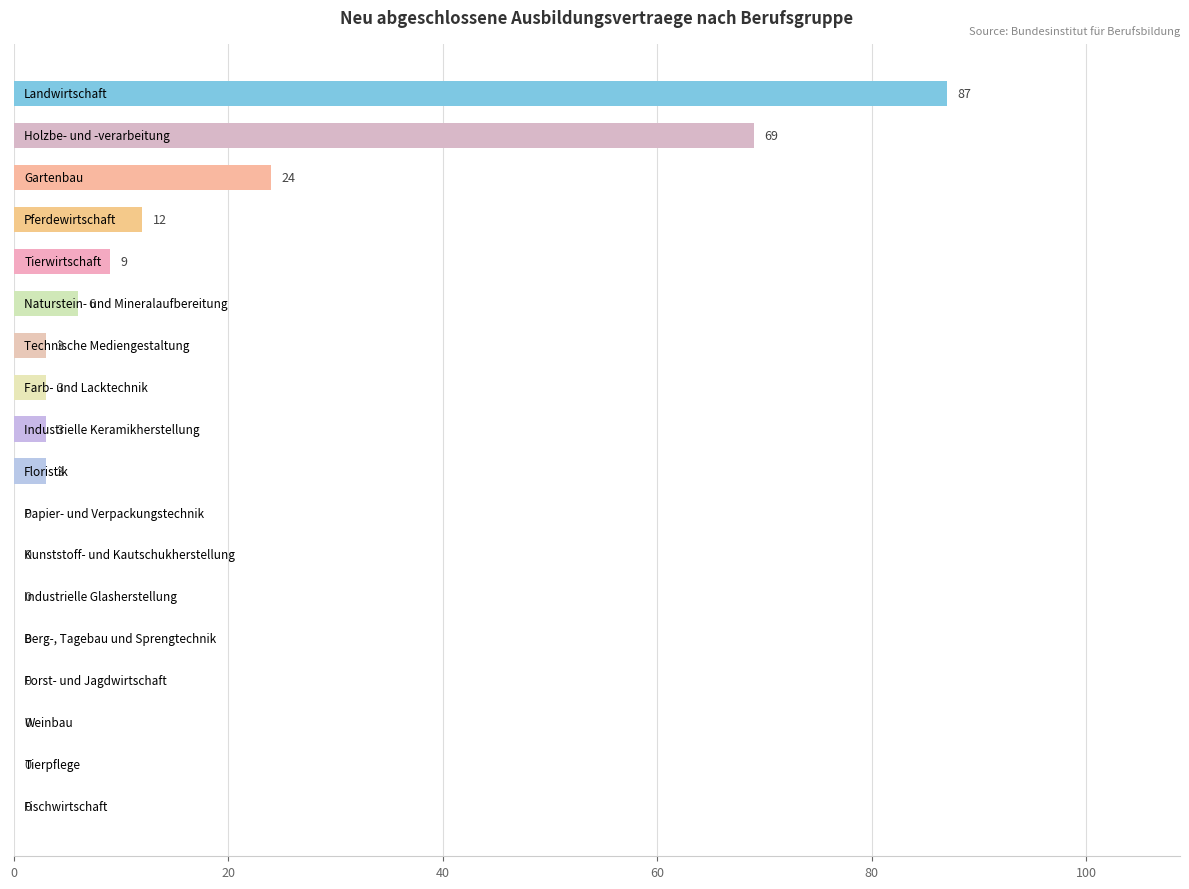

What is the greatest value displayed?

87